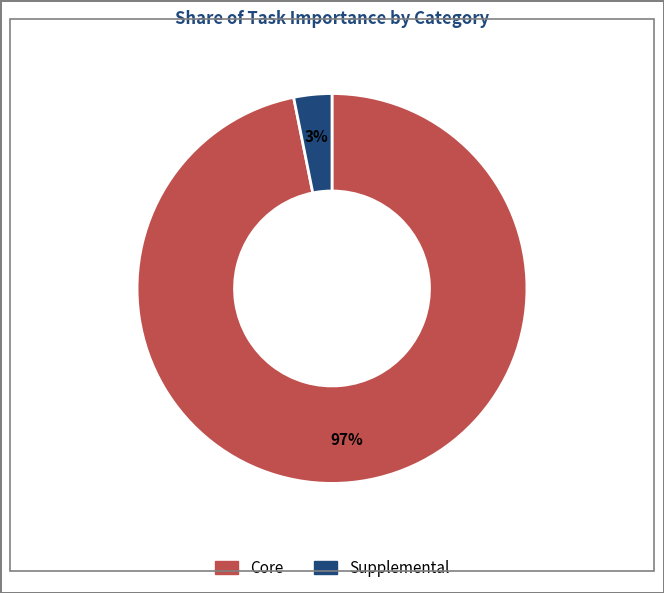

How many slices are in this pie chart?

2